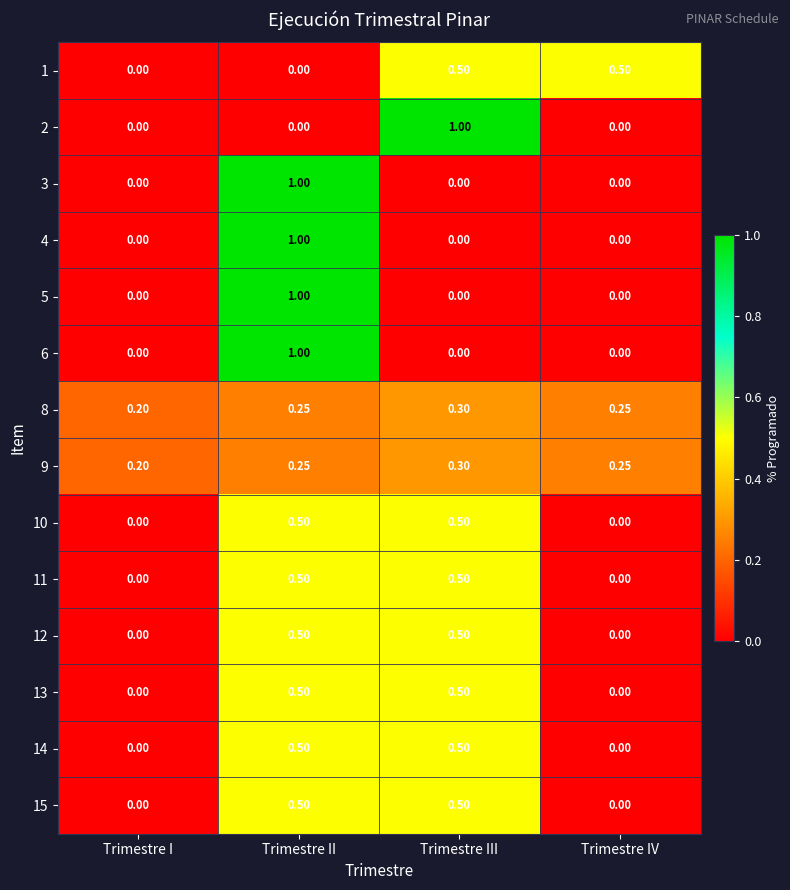

Is the value of 2 at Trimestre II greater than the value of 12 at Trimestre III?

No